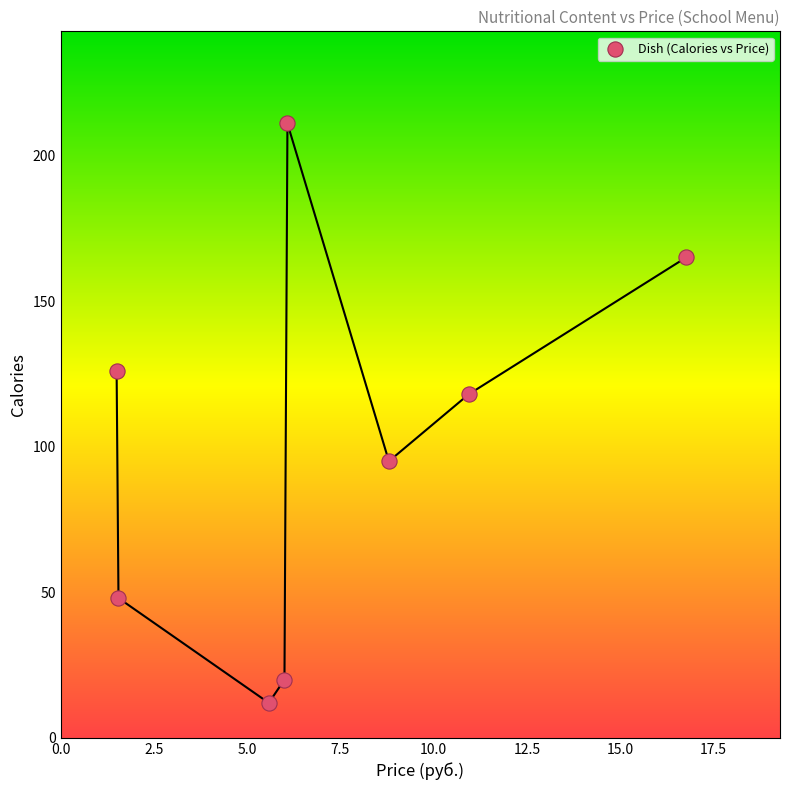

What is the range of Y values (max minus min)?

199